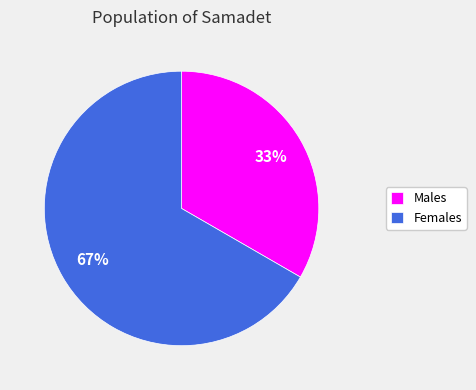

Does any single category account for the majority?

Yes